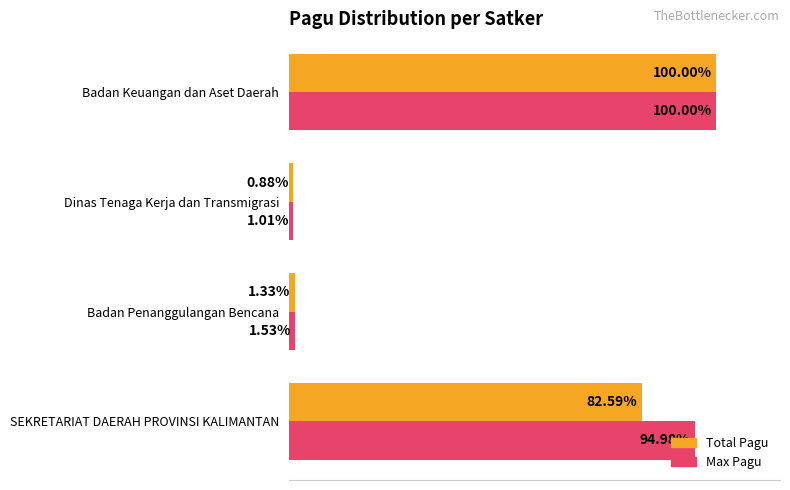

Which category has the highest value across all series?

Badan Keuangan dan Aset Daerah